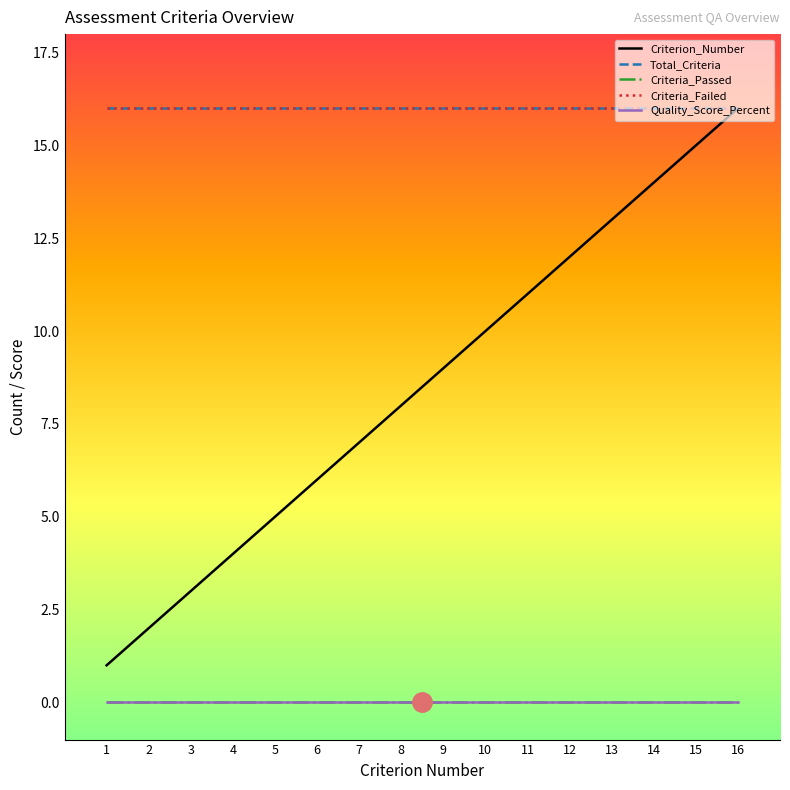

What is the total value across all series at 7?

39